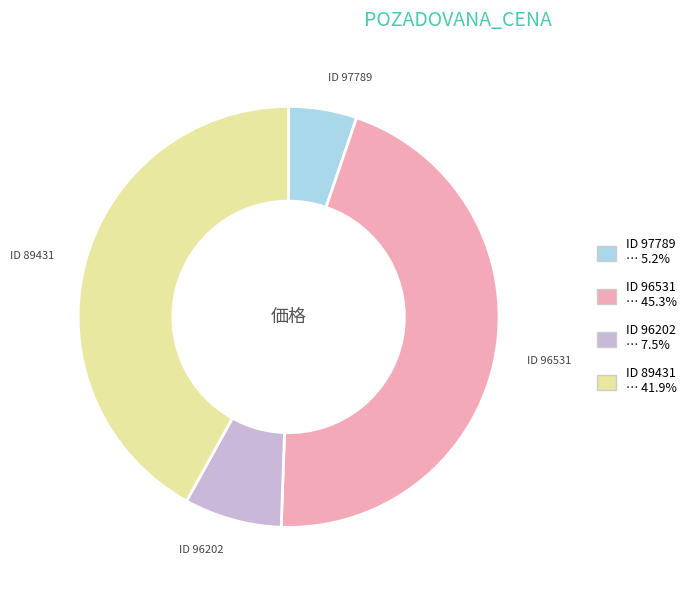

Does any single category account for the majority?

No